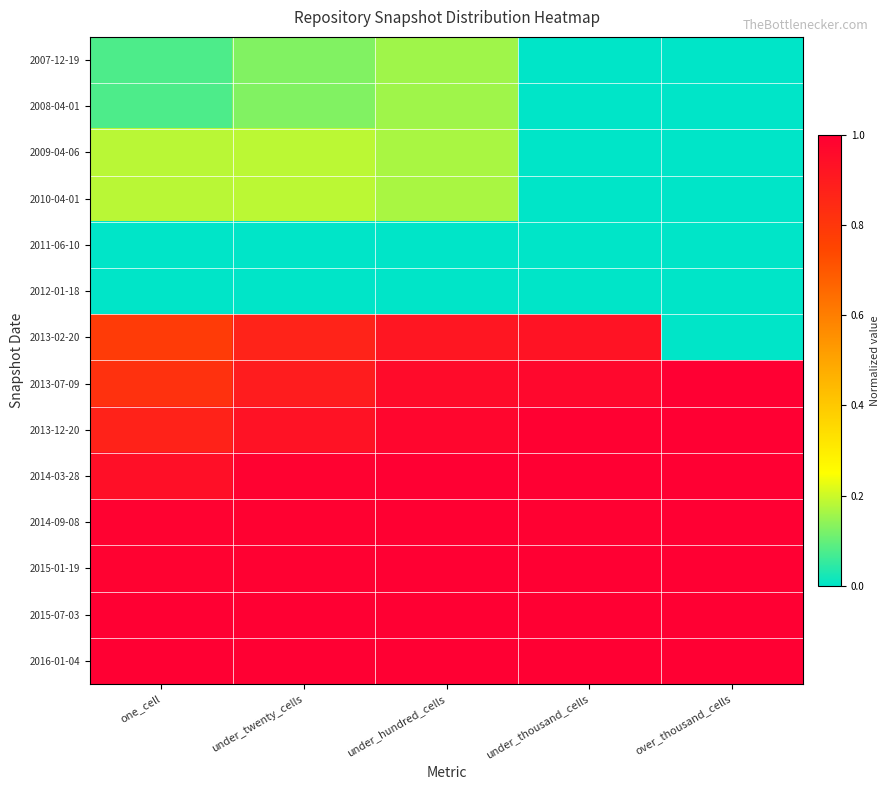

What is the total value across all series at under_twenty_cells?

8.3